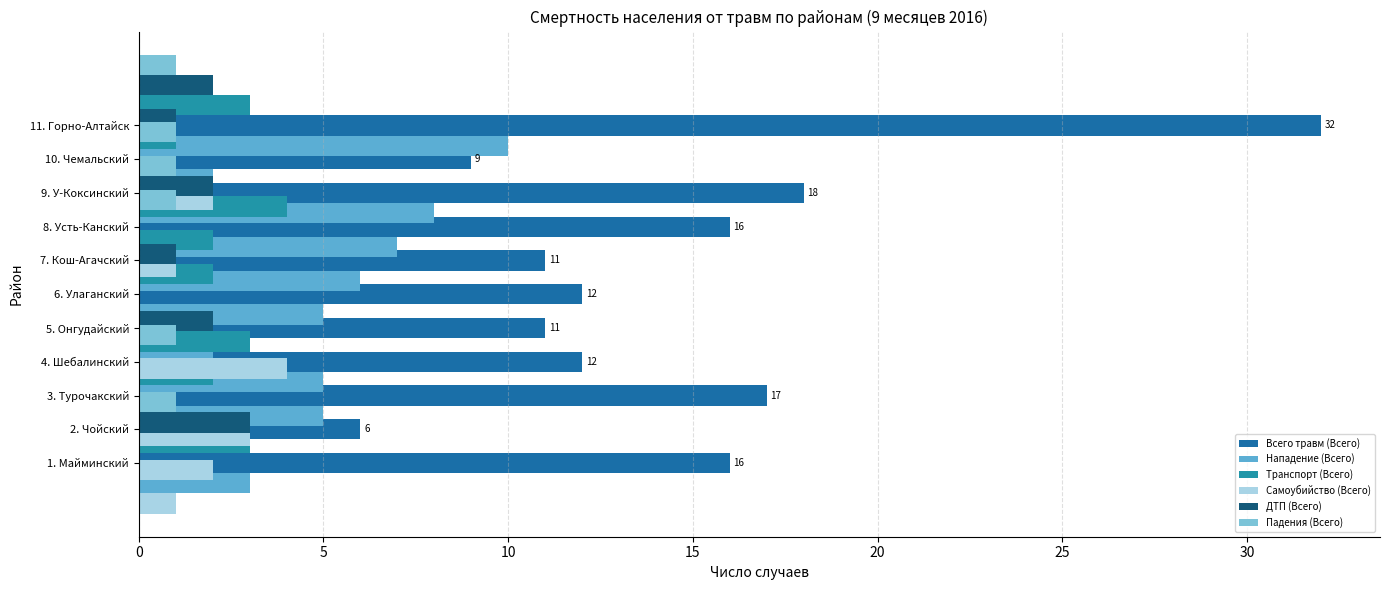

Reading left to right, list all the values displayed in this chart.

Всего травм (Всего): 16	6	17	12	11	12	11	16	18	9	32
Нападение (Всего): 3	0	5	5	2	5	6	7	8	2	10
Транспорт (Всего): 3	0	2	3	0	2	2	4	1	1	3
Самоубийство (Всего): 1	2	3	0	4	0	0	1	0	2	1
ДТП (Всего): 3	0	0	2	0	1	0	2	0	1	2
Падения (Всего): 1	0	1	0	0	0	1	1	1	0	1